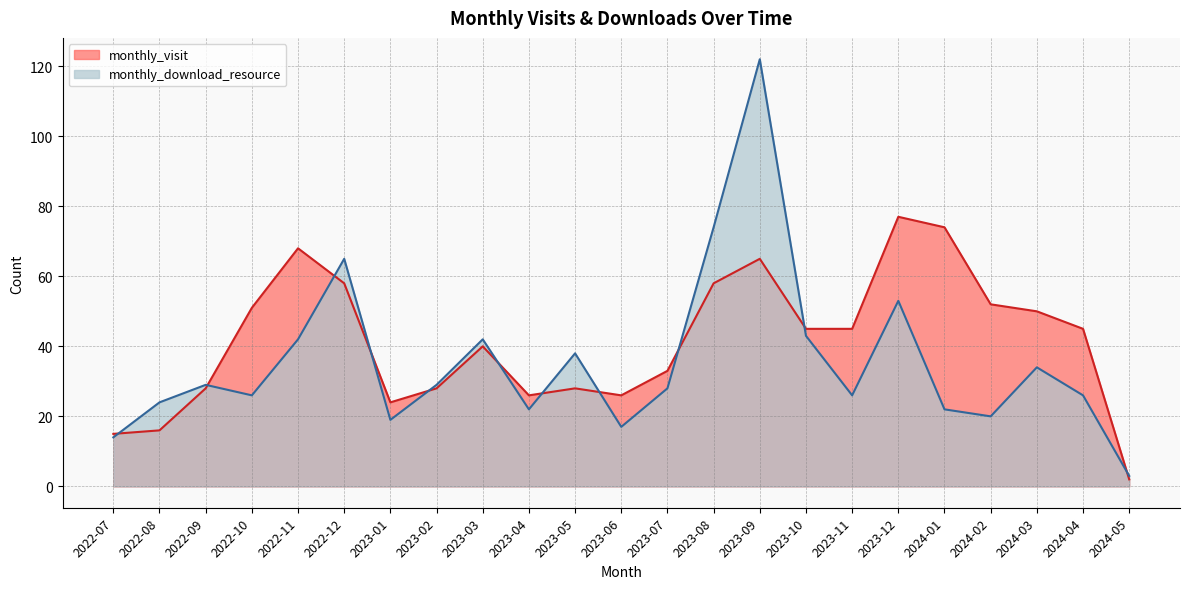

Rank the series at 2023-07 from highest to lowest value.

monthly_visit, monthly_download_resource